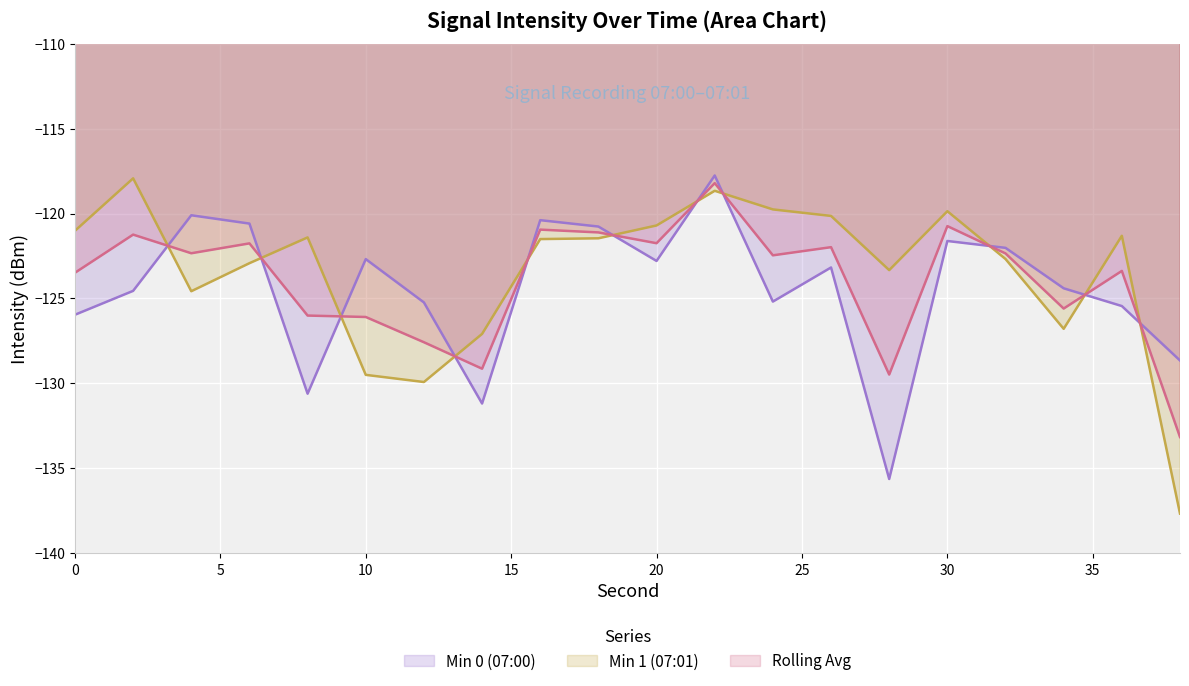

The value of Min 0 (07:00) at 6 is -120.6. True or false?

True